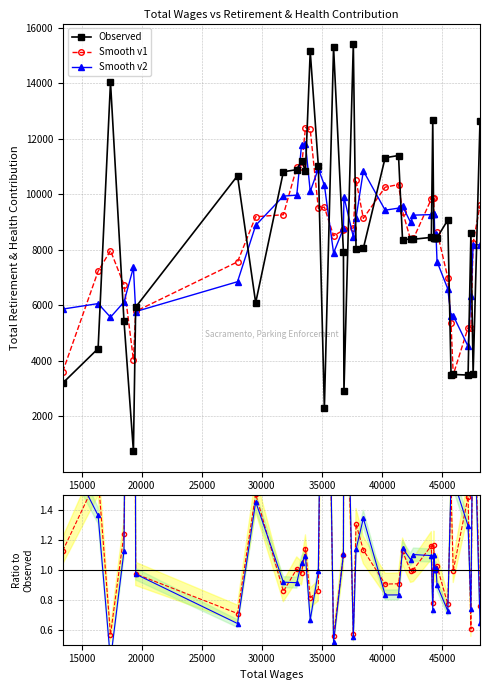

Does the chart display data point markers on the line(s)?

Yes